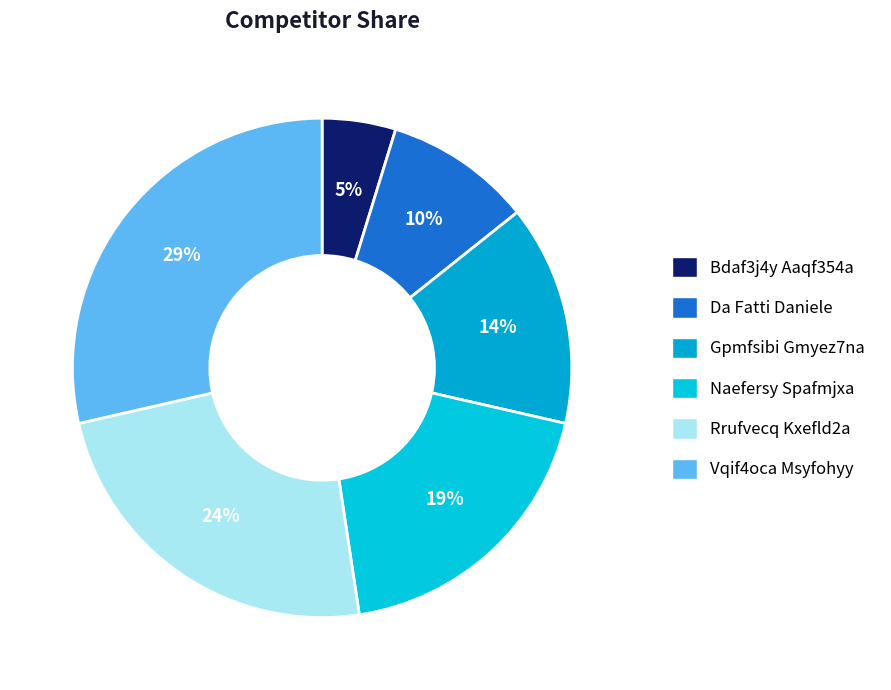

Rank the categories by value from lowest to highest.

Bdaf3j4y Aaqf354a, Da Fatti Daniele, Gpmfsibi Gmyez7na, Naefersy Spafmjxa, Rrufvecq Kxefld2a, Vqif4oca Msyfohyy